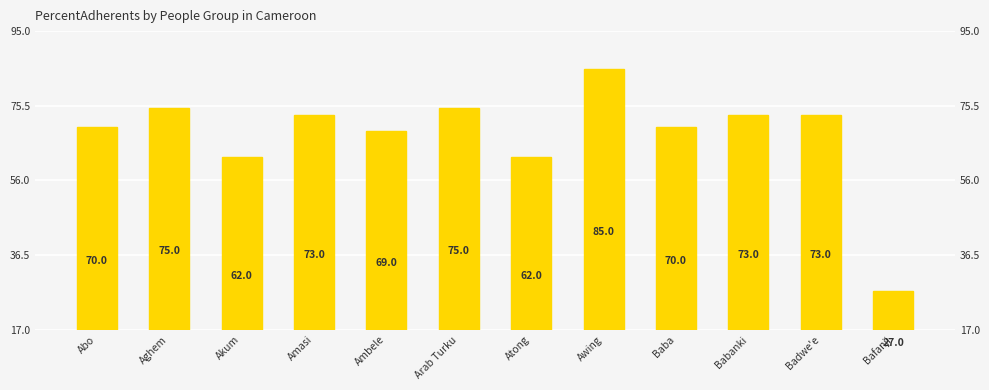

What is the change in value from Abo to Aghem?

+5